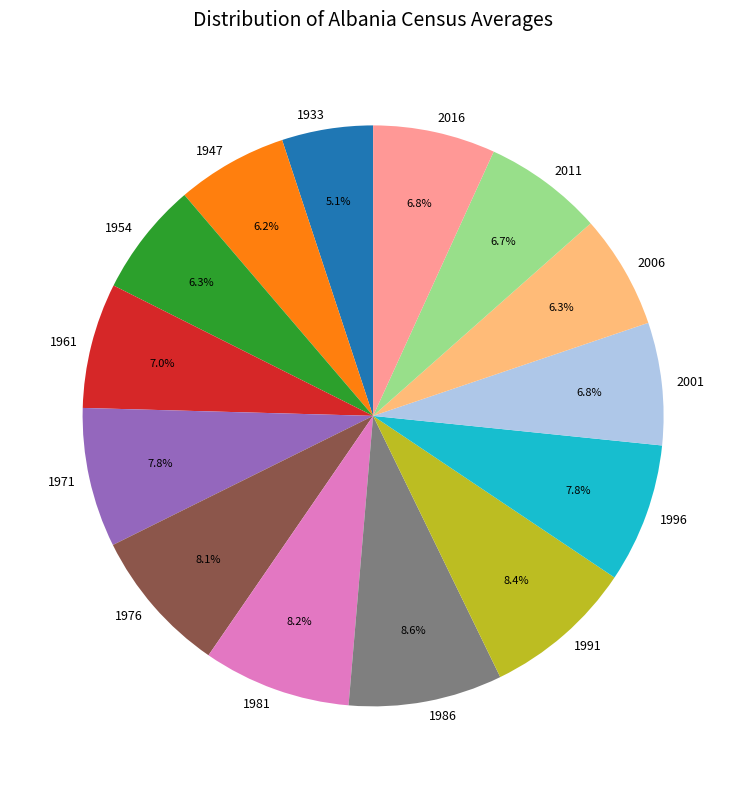

What is the ratio of the value at 1954 to the value at 1971?

0.8